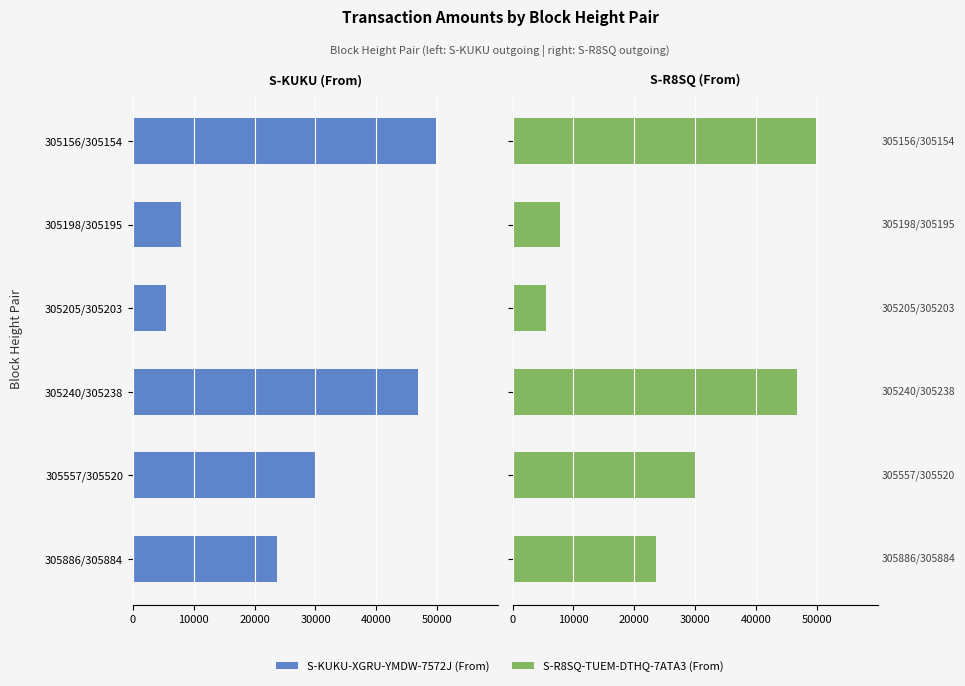

Which series has the largest range (max minus min)?

S-KUKU-XGRU-YMDW-7572J (From)